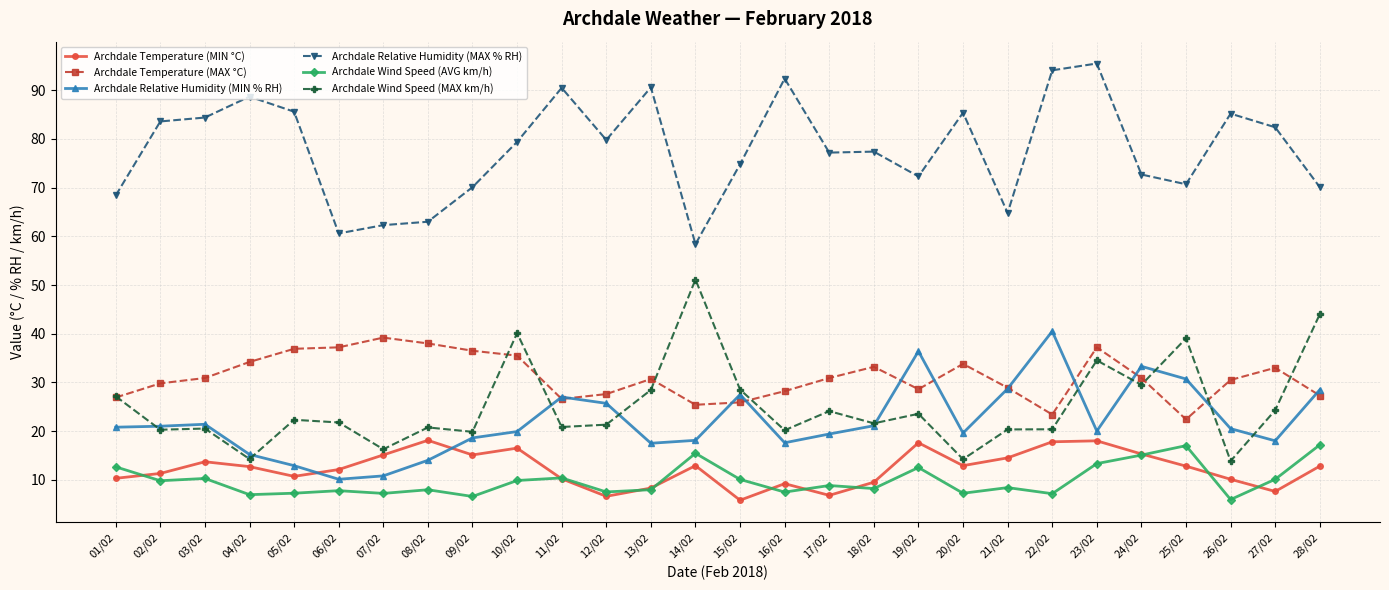

What is the lowest value of the Archdale Temperature (MIN °C) series?

5.8